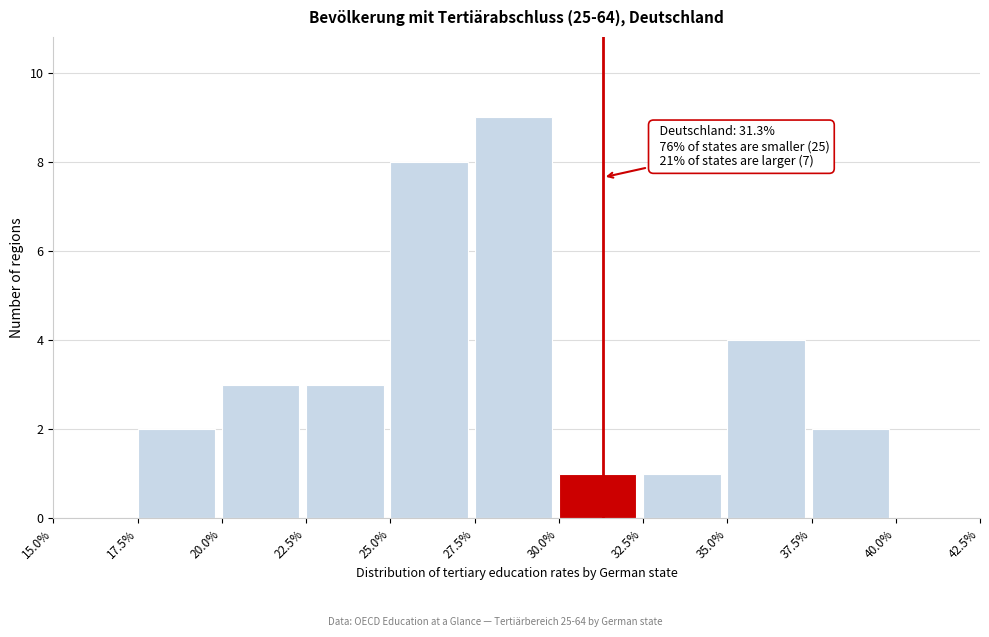

Over which range of the x-axis is the bar tallest?

27.5% to 30.0%